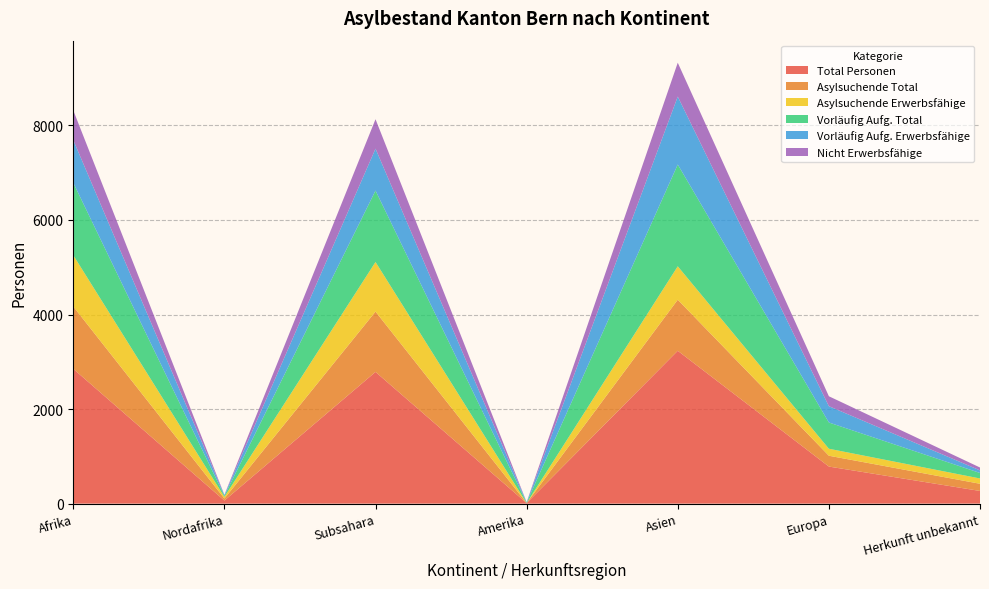

Reading right to left, extract all data points from this chart.

Total Personen: Herkunft unbekannt=268	Europa=784	Asien=3233	Amerika=11	Subsahara=2786	Nordafrika=65	Afrika=2851
Asylsuchende Total: Herkunft unbekannt=152	Europa=229	Asien=1080	Amerika=1	Subsahara=1276	Nordafrika=43	Afrika=1319
Asylsuchende Erwerbsfähige: Herkunft unbekannt=112	Europa=148	Asien=707	Amerika=0	Subsahara=1049	Nordafrika=35	Afrika=1084
Vorläufig Aufg. Total: Herkunft unbekannt=116	Europa=555	Asien=2153	Amerika=10	Subsahara=1510	Nordafrika=22	Afrika=1532
Vorläufig Aufg. Erwerbsfähige: Herkunft unbekannt=55	Europa=345	Asien=1437	Amerika=7	Subsahara=887	Nordafrika=17	Afrika=904
Nicht Erwerbsfähige: Herkunft unbekannt=61	Europa=210	Asien=716	Amerika=3	Subsahara=623	Nordafrika=5	Afrika=628